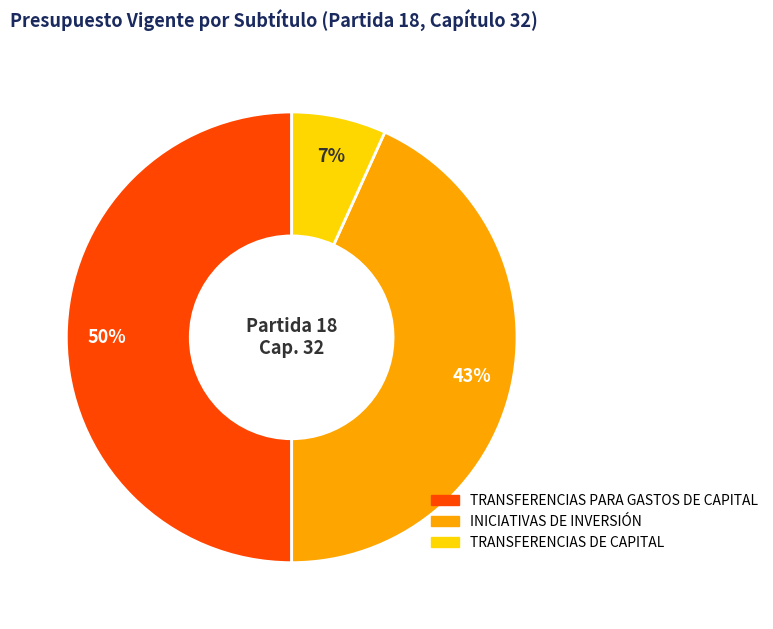

Which has a higher value, TRANSFERENCIAS PARA GASTOS DE CAPITAL or TRANSFERENCIAS DE CAPITAL?

TRANSFERENCIAS PARA GASTOS DE CAPITAL